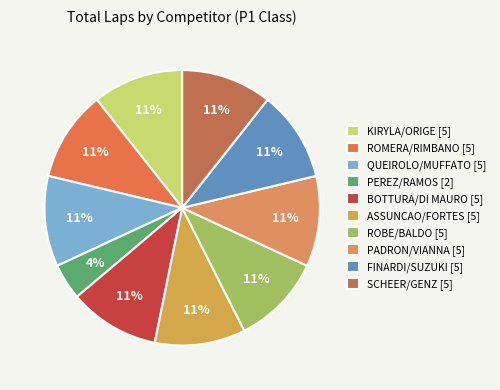

How many slices are in this pie chart?

10